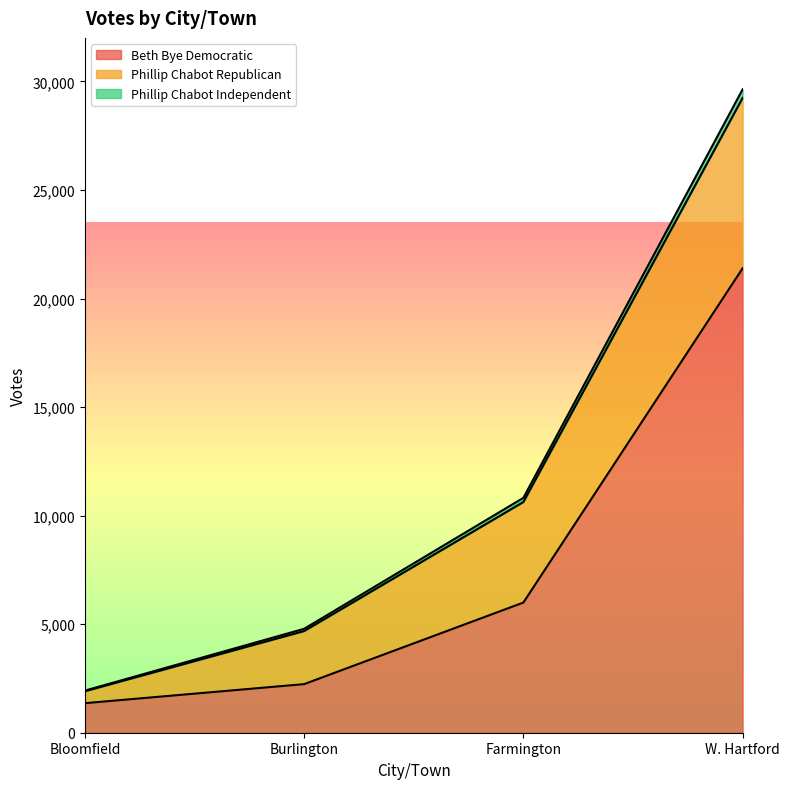

What is the label of the 1st point from the left?

Bloomfield